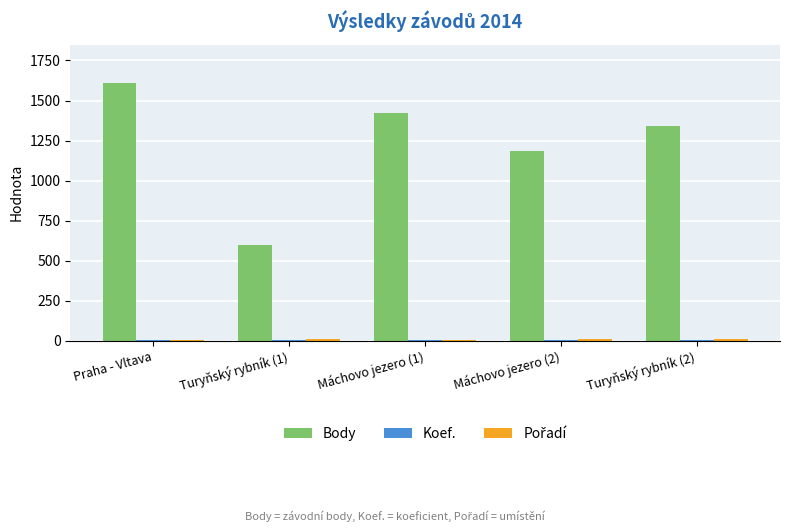

True or false: Body has a value of 1608 at Praha - Vltava.

True